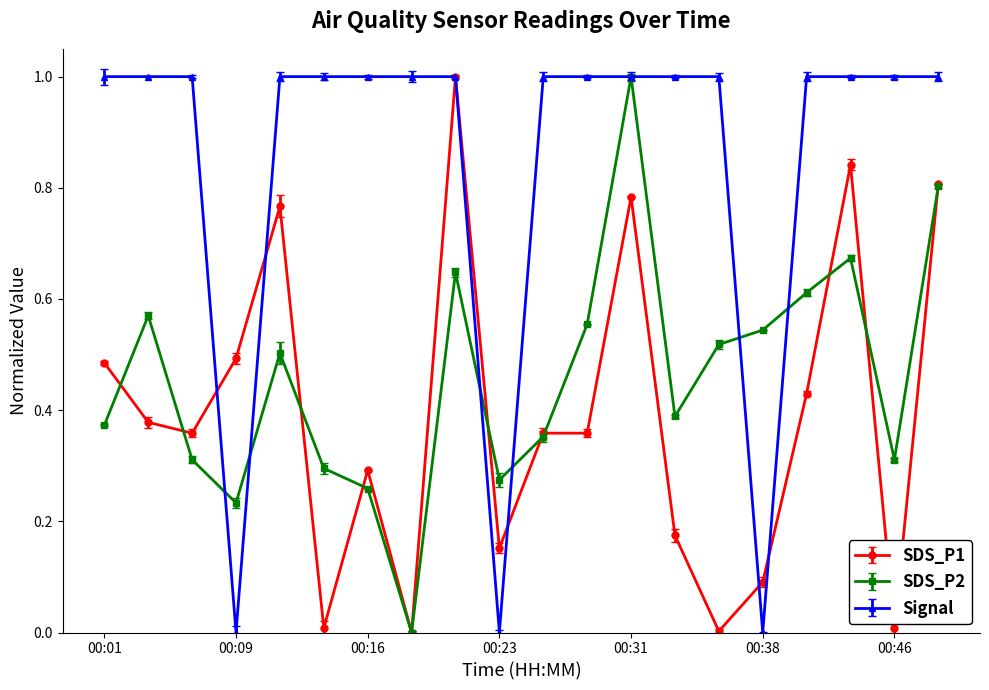

Rank the series by their average value, from lowest to highest.

SDS_P1, SDS_P2, Signal